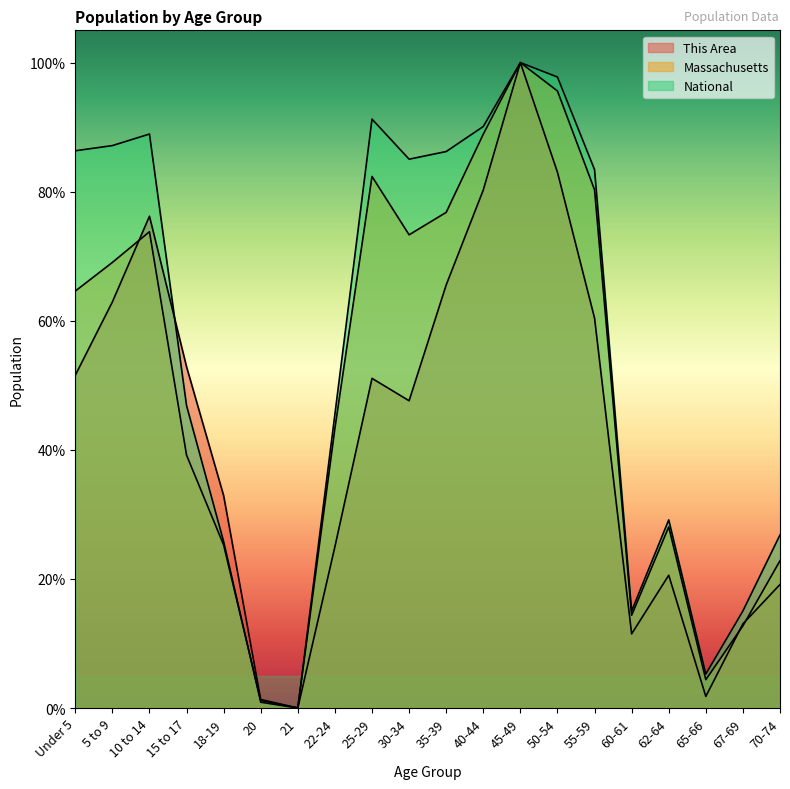

What is the difference between the This Area values at 55-59 and 25-29?

9.3